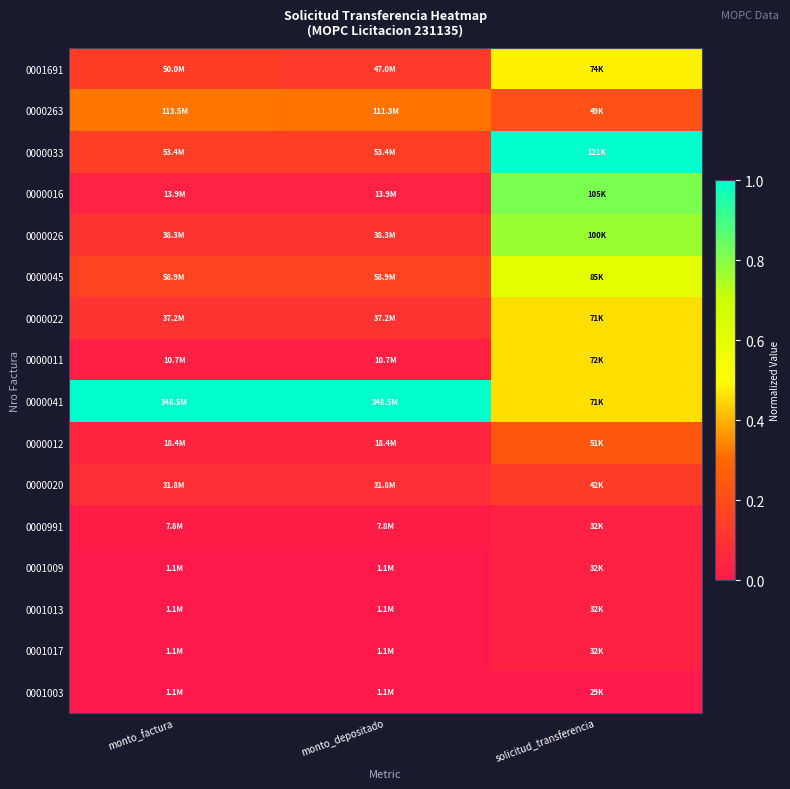

Rank the series by their maximum value, from highest to lowest.

0000033, 0000041, 0000016, 0000026, 0000045, 0001691, 0000011, 0000022, 0000263, 0000012, 0000020, 0000991, 0001013, 0001017, 0001009, 0001003